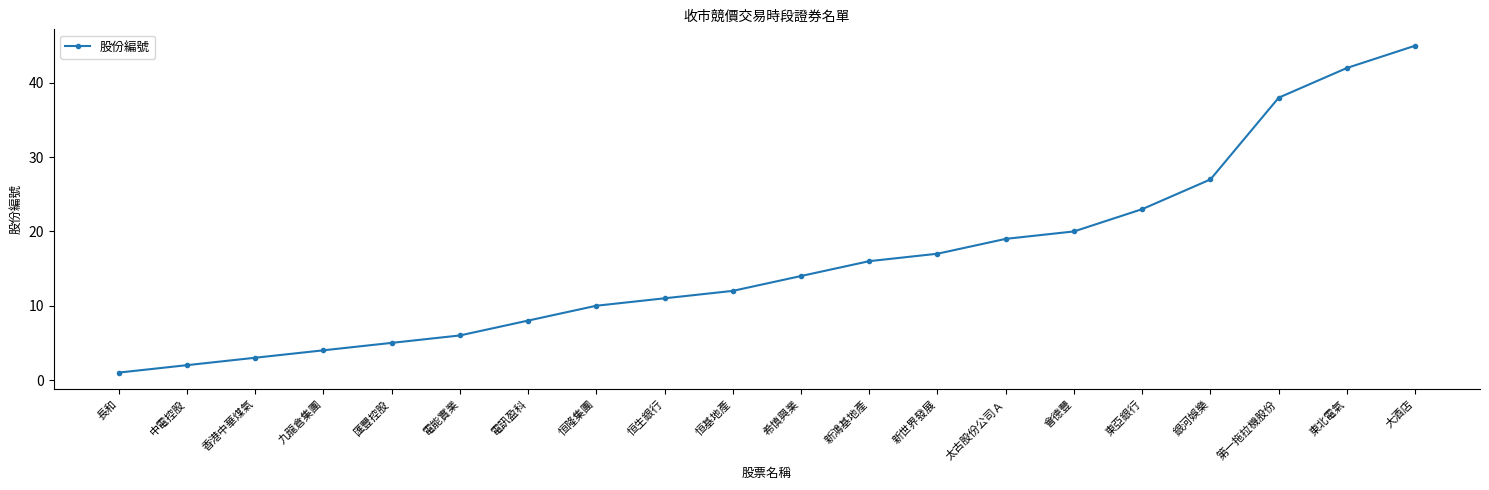

What is the difference between the maximum and minimum values?

44